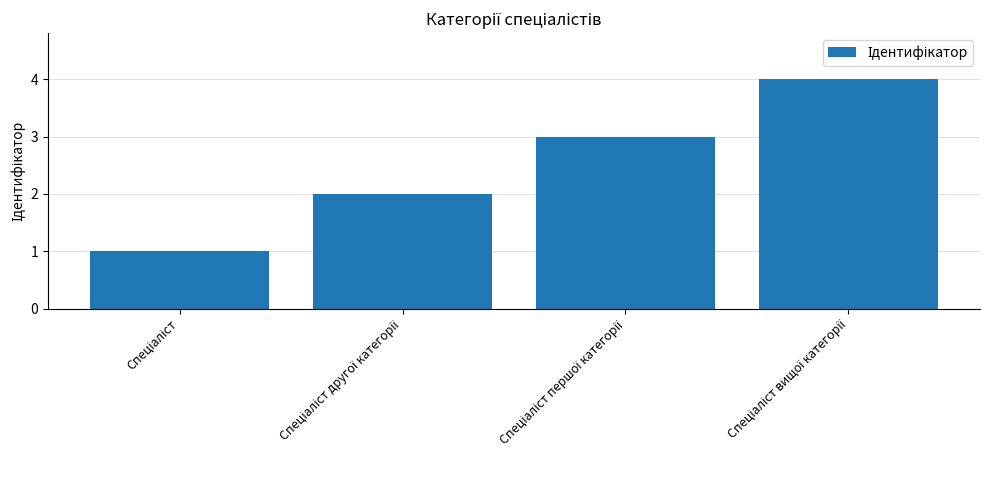

What is the greatest value displayed?

4